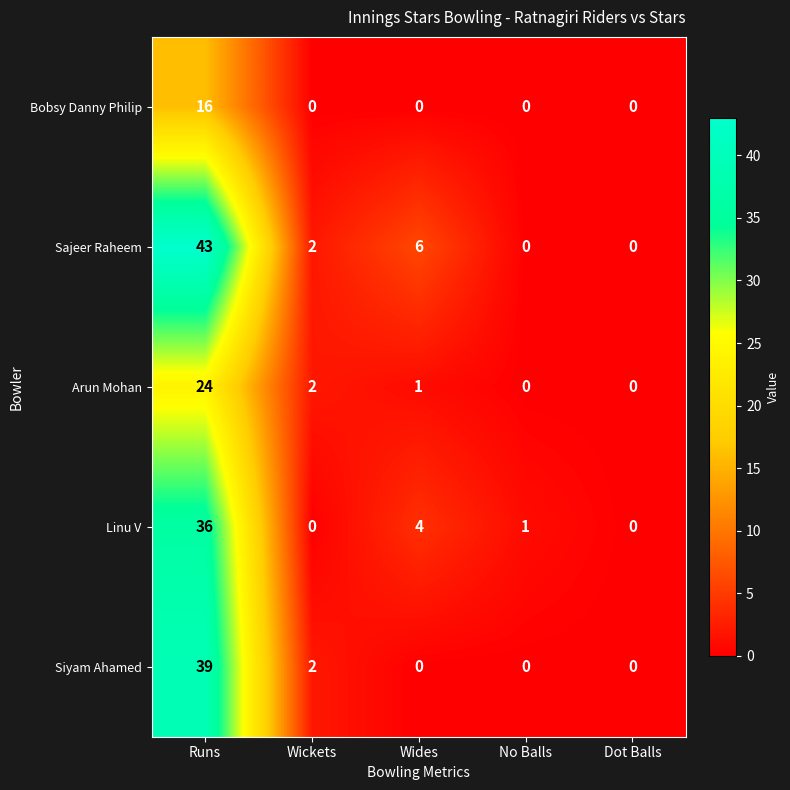

How many data points does each series have?

5